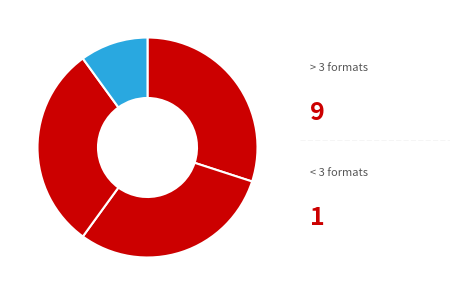

How many slices are in this pie chart?

4